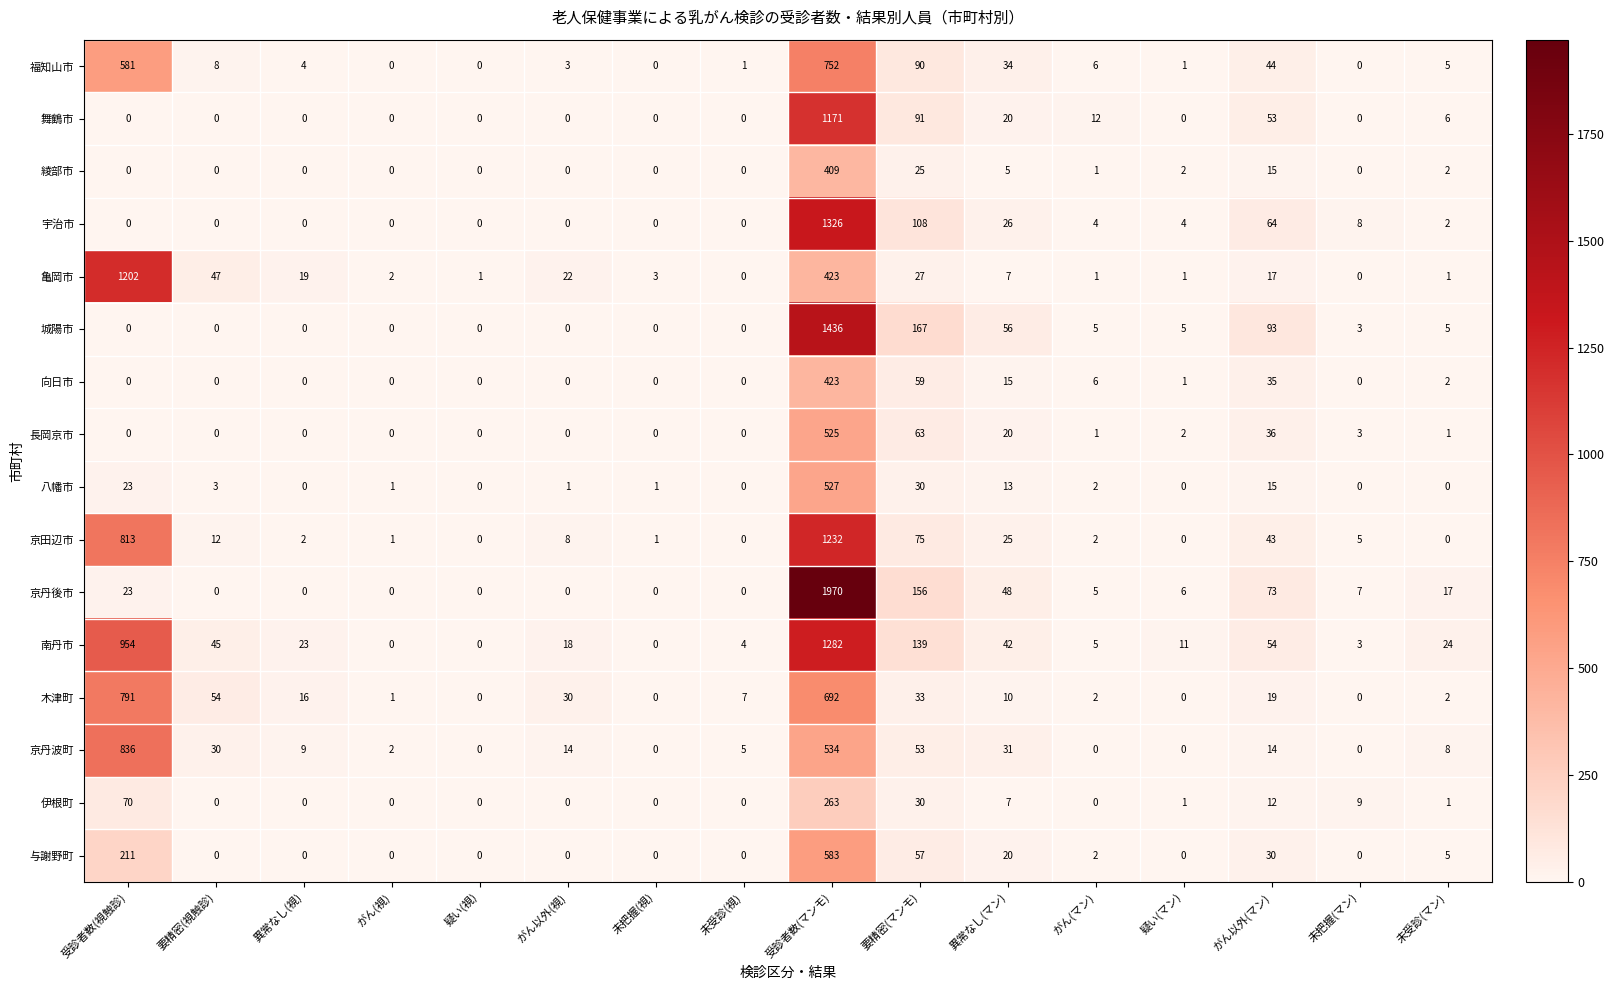

What is the difference between the second highest and second lowest values in the 亀岡市 series?

423